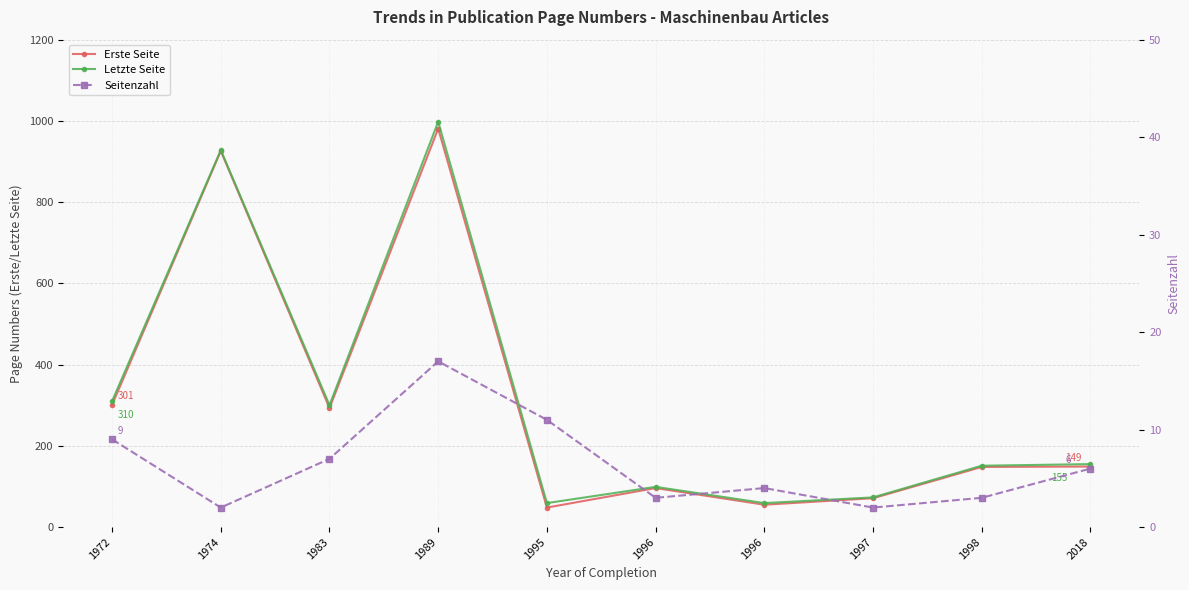

Is it true that Erste Seite equals 198 at 1983?

False